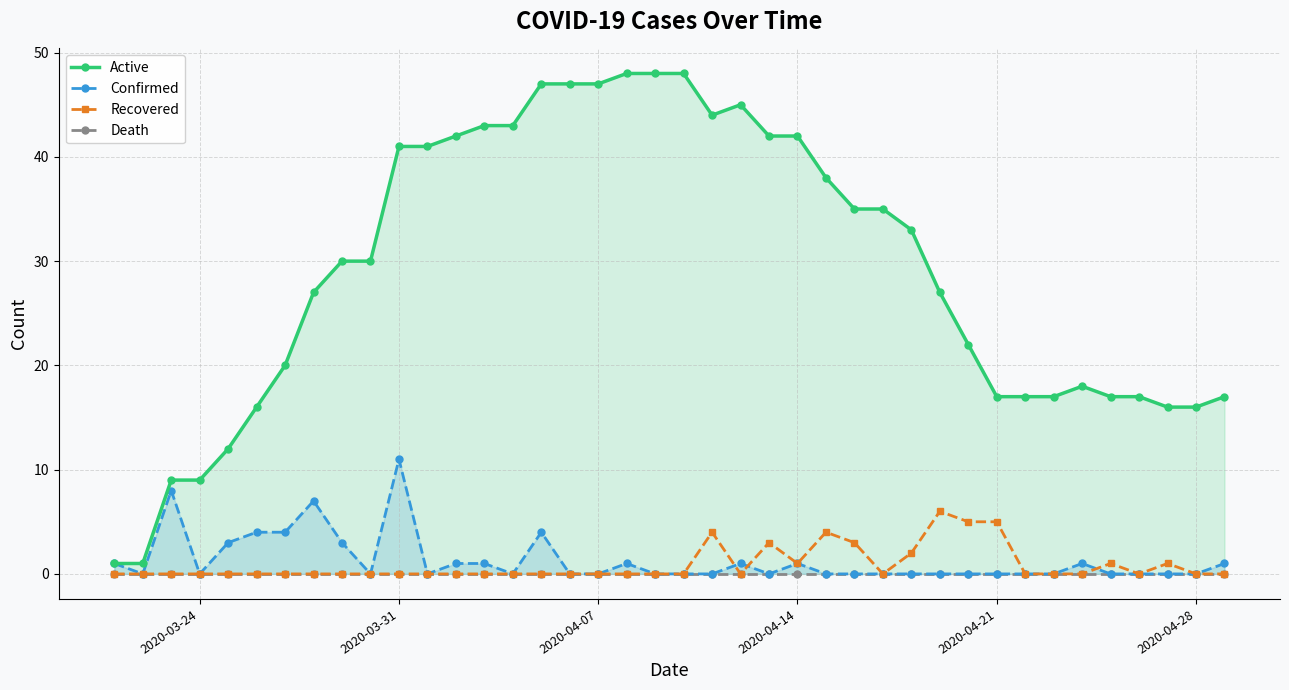

At which label does Confirmed reach its peak?

2020-03-31